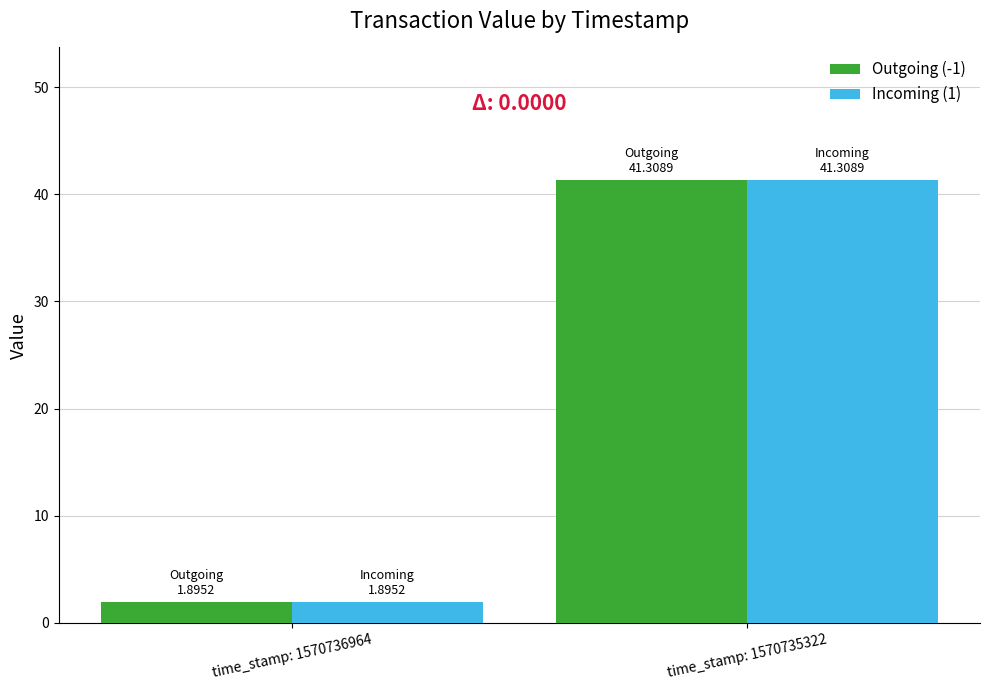

Is it true that Outgoing (-1) equals 66.6 at time_stamp: 1570735322?

False